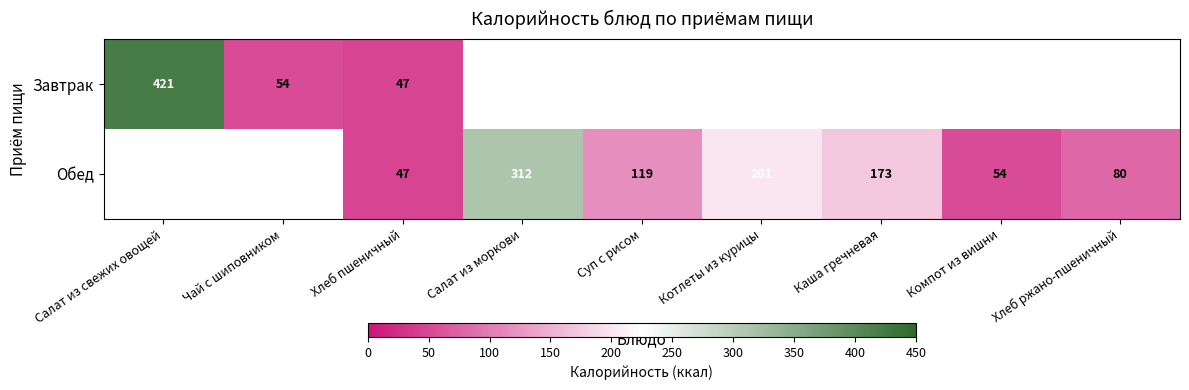

The Обед series shows 173 at Каша гречневая. True or false?

True